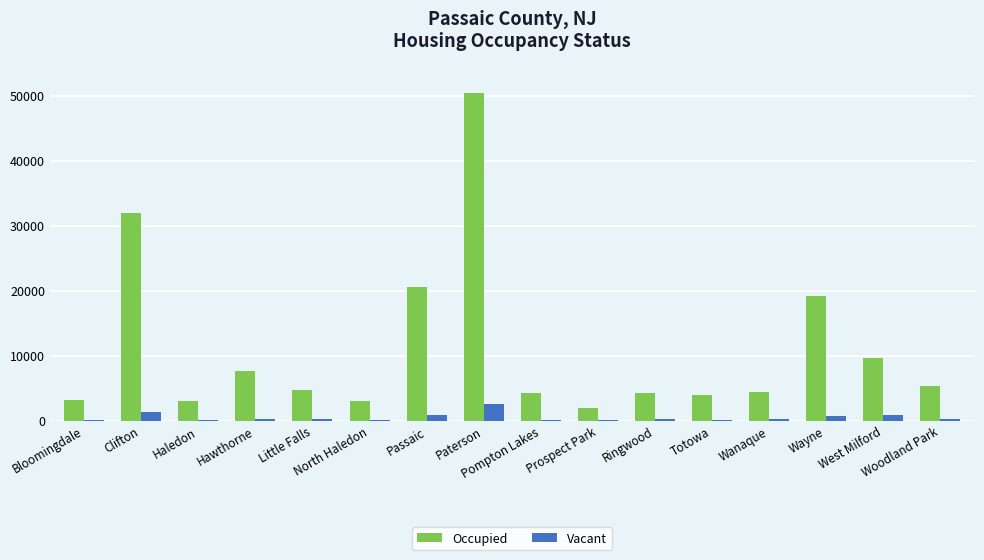

What is the greatest value displayed?

50326